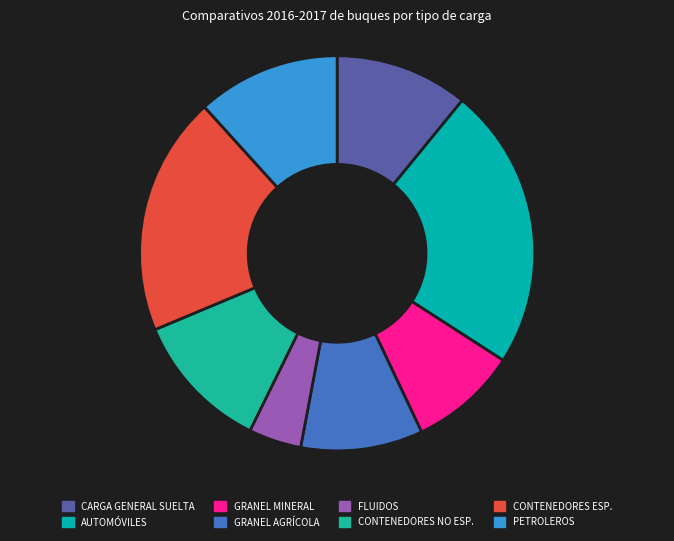

True or false: GRANEL AGRÍCOLA accounts for 19% of the total.

False